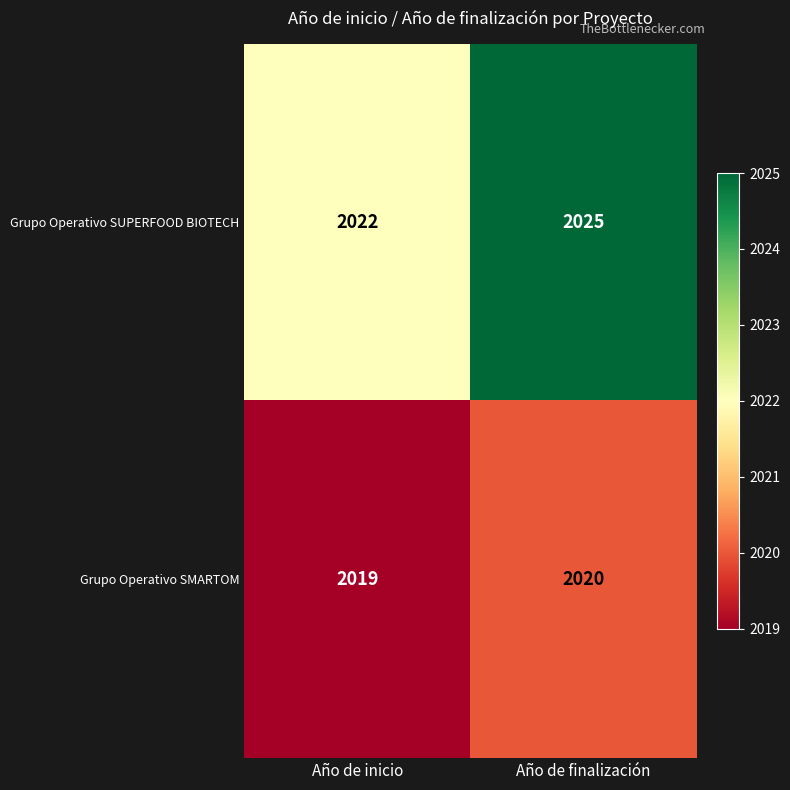

Which category has the highest value across all series?

Año de finalización